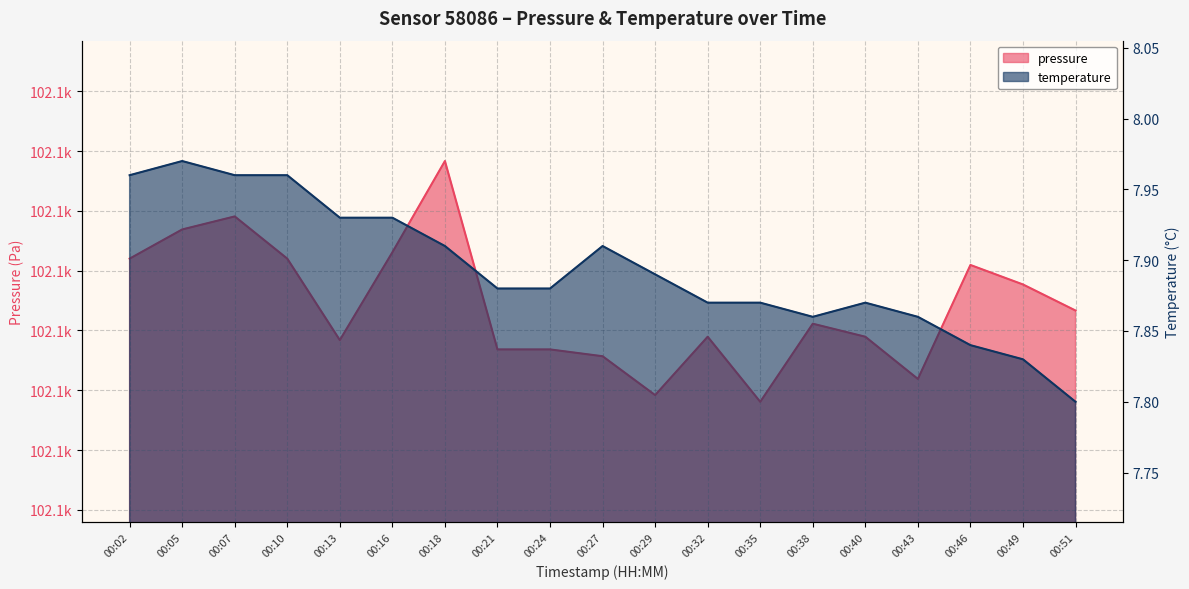

True or false: temperature and pressure cross at least once.

False